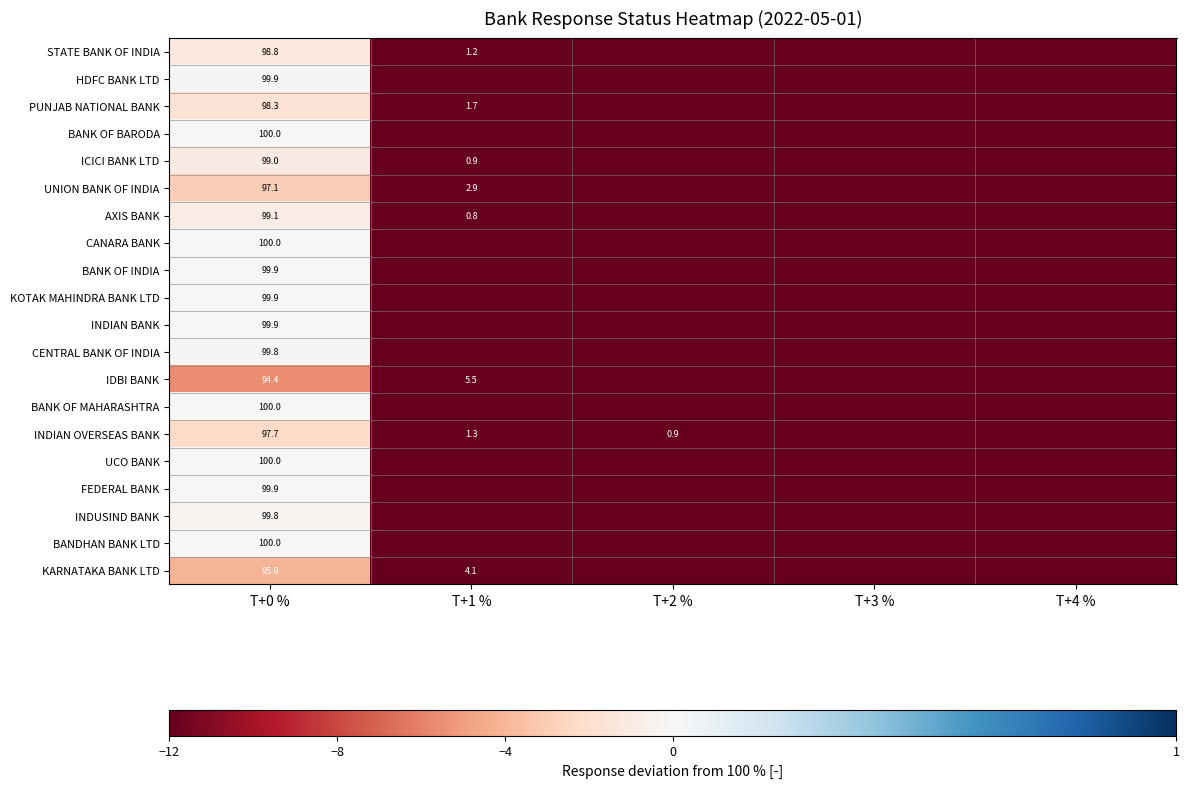

True or false: IDBI BANK has a value of 1.5 at T+1 %.

False